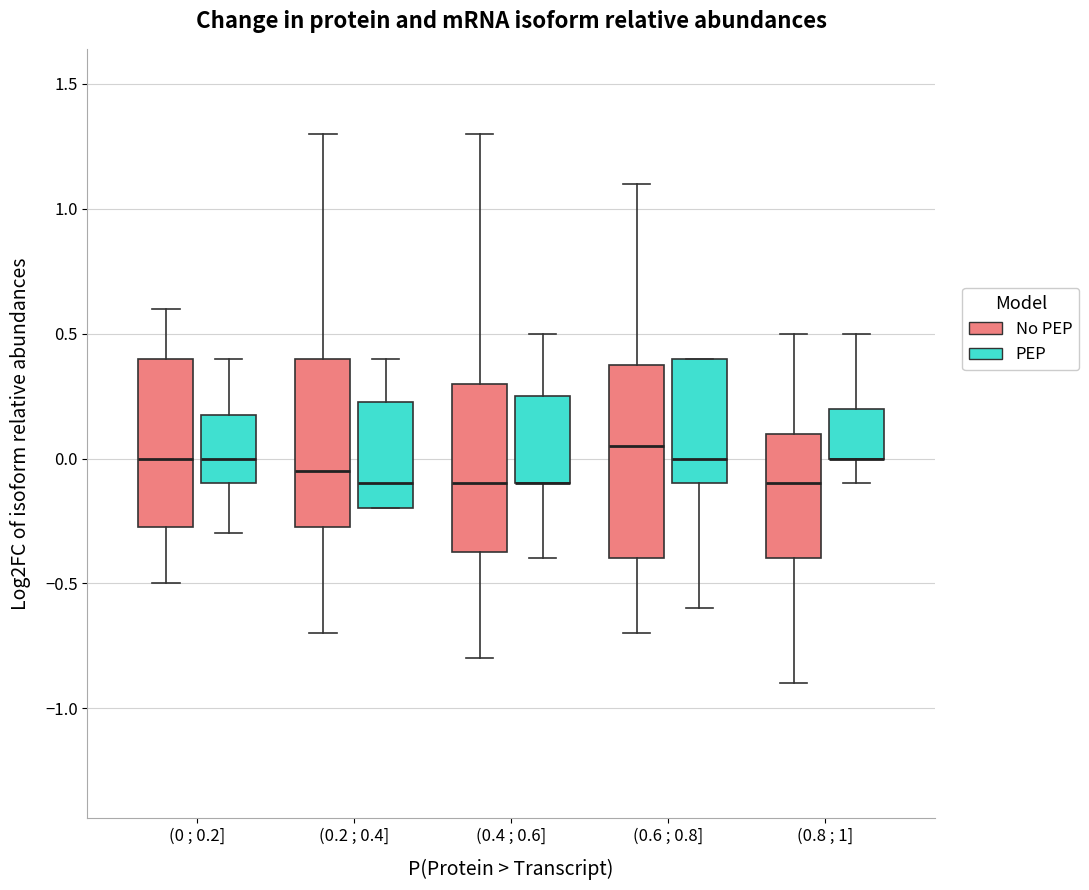

Reading left to right, read every box against the y-axis: the position of its median line, the range the box covers, and the ends of its whiskers. The values are not printed on the chart, so give them approximately, as read against the axis.

(0 ; 0.2] (No PEP): median 0.00, box -0.25 to 0.40, whiskers -0.50 to 0.60
(0 ; 0.2] (PEP): median 0.00, box -0.10 to 0.20, whiskers -0.30 to 0.40
(0.2 ; 0.4] (No PEP): median -0.05, box -0.25 to 0.40, whiskers -0.70 to 1.30
(0.2 ; 0.4] (PEP): median -0.10, box -0.20 to 0.25, whiskers -0.20 to 0.40
(0.4 ; 0.6] (No PEP): median -0.10, box -0.35 to 0.30, whiskers -0.80 to 1.30
(0.4 ; 0.6] (PEP): median -0.10 (drawn on the box's lower edge), box -0.10 to 0.25, whiskers -0.40 to 0.50
(0.6 ; 0.8] (No PEP): median 0.05, box -0.40 to 0.40, whiskers -0.70 to 1.10
(0.6 ; 0.8] (PEP): median 0.00, box -0.10 to 0.40, whiskers -0.60 to 0.40
(0.8 ; 1] (No PEP): median -0.10, box -0.40 to 0.10, whiskers -0.90 to 0.50
(0.8 ; 1] (PEP): median 0.00 (drawn on the box's lower edge), box 0.00 to 0.20, whiskers -0.10 to 0.50